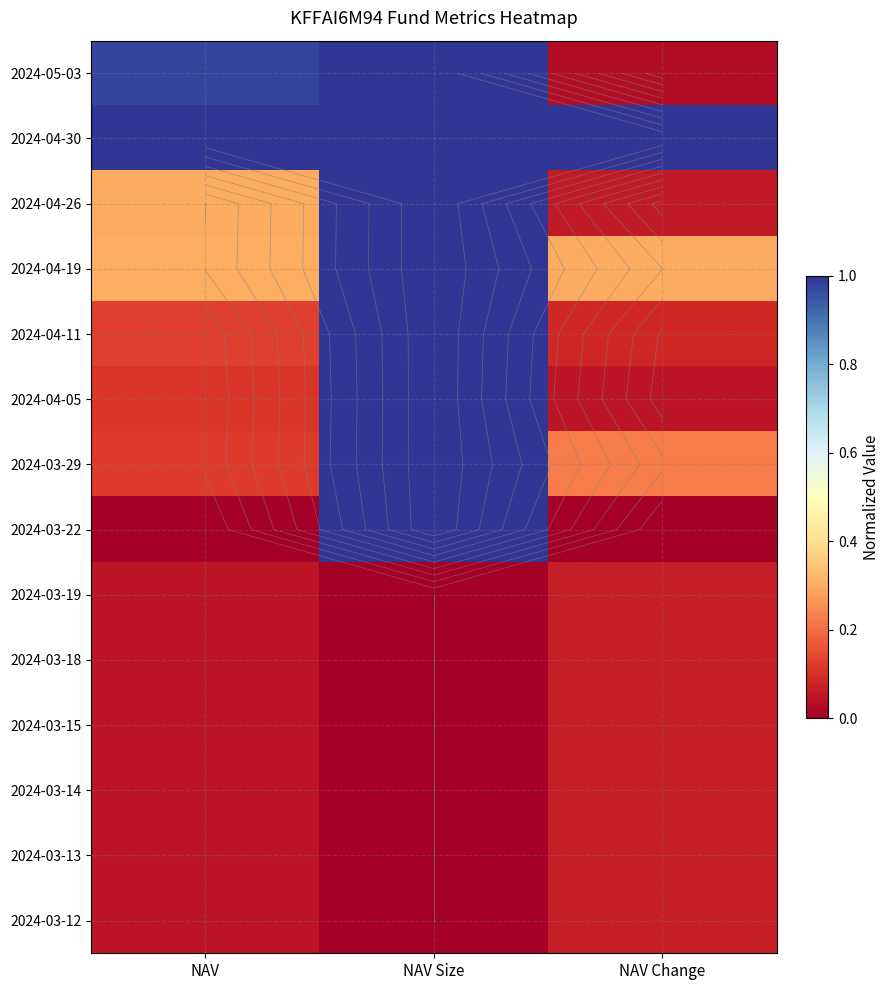

What is the difference between the highest and lowest values at NAV?

1.0